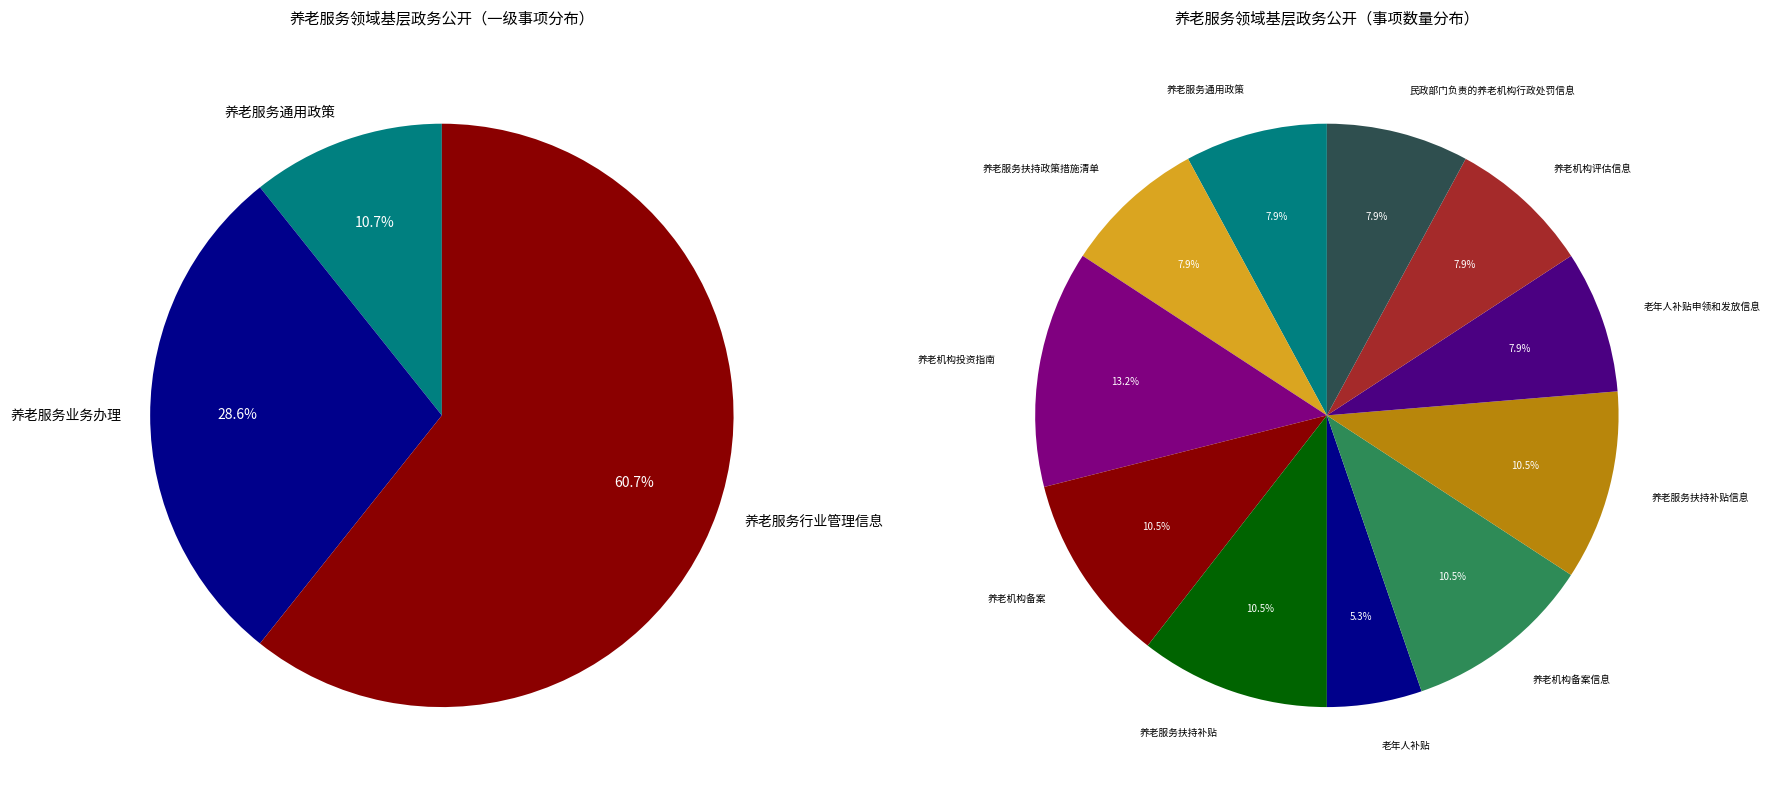

How many segments does this pie chart have?

11